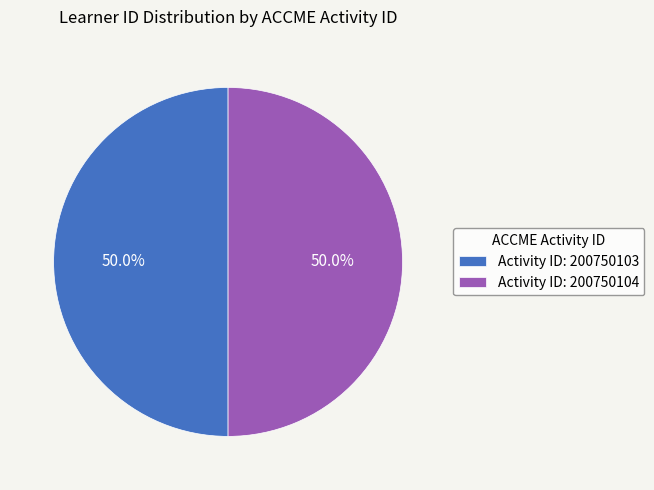

Combined, do Activity ID: 200750103 and Activity ID: 200750104 account for over 50%?

Yes